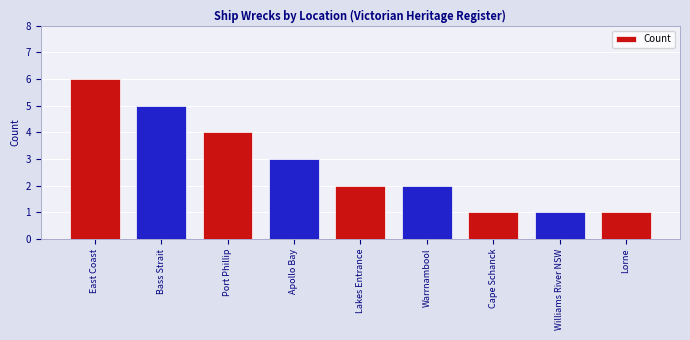

What is the minimum value shown in the chart?

1